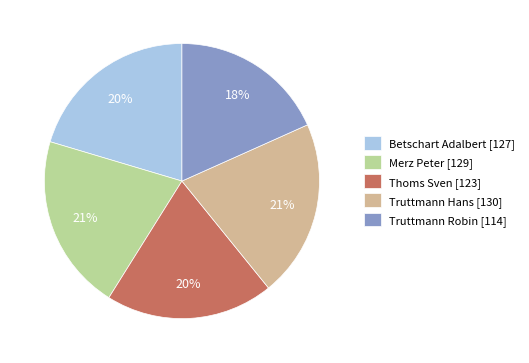

Which slice is the smallest?

Truttmann Robin